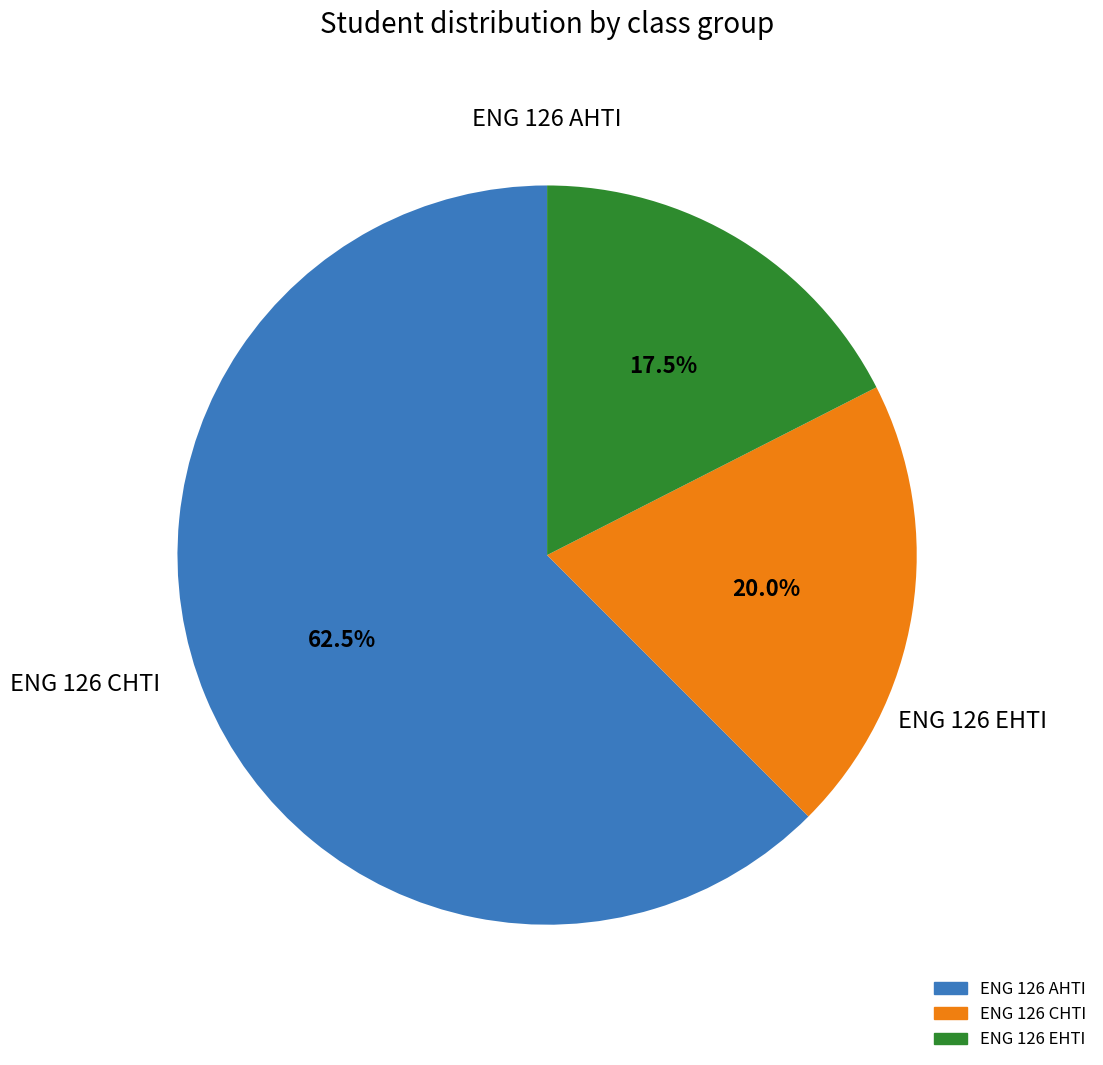

What is the total percentage of ENG 126 EHTI and ENG 126 CHTI?

37.5%